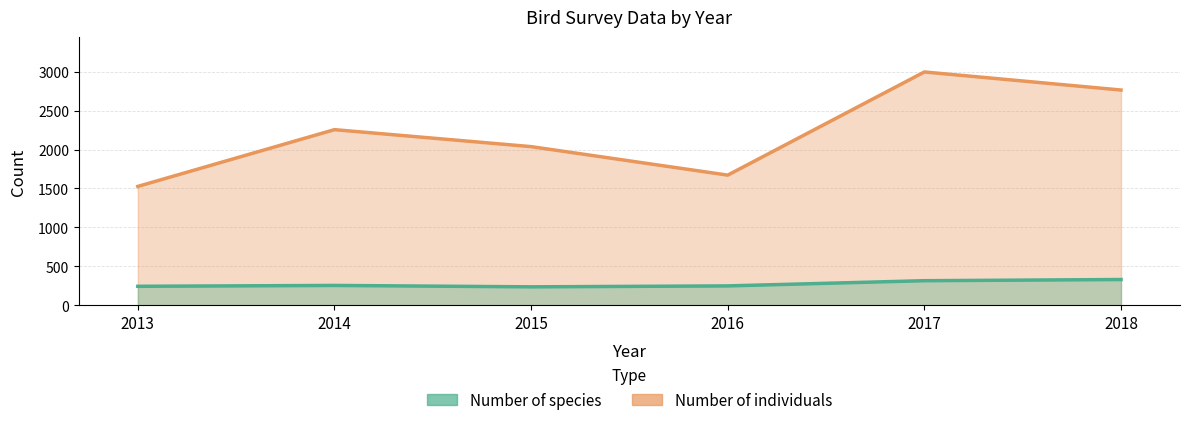

Where is the first local minimum for Number of species?

2015